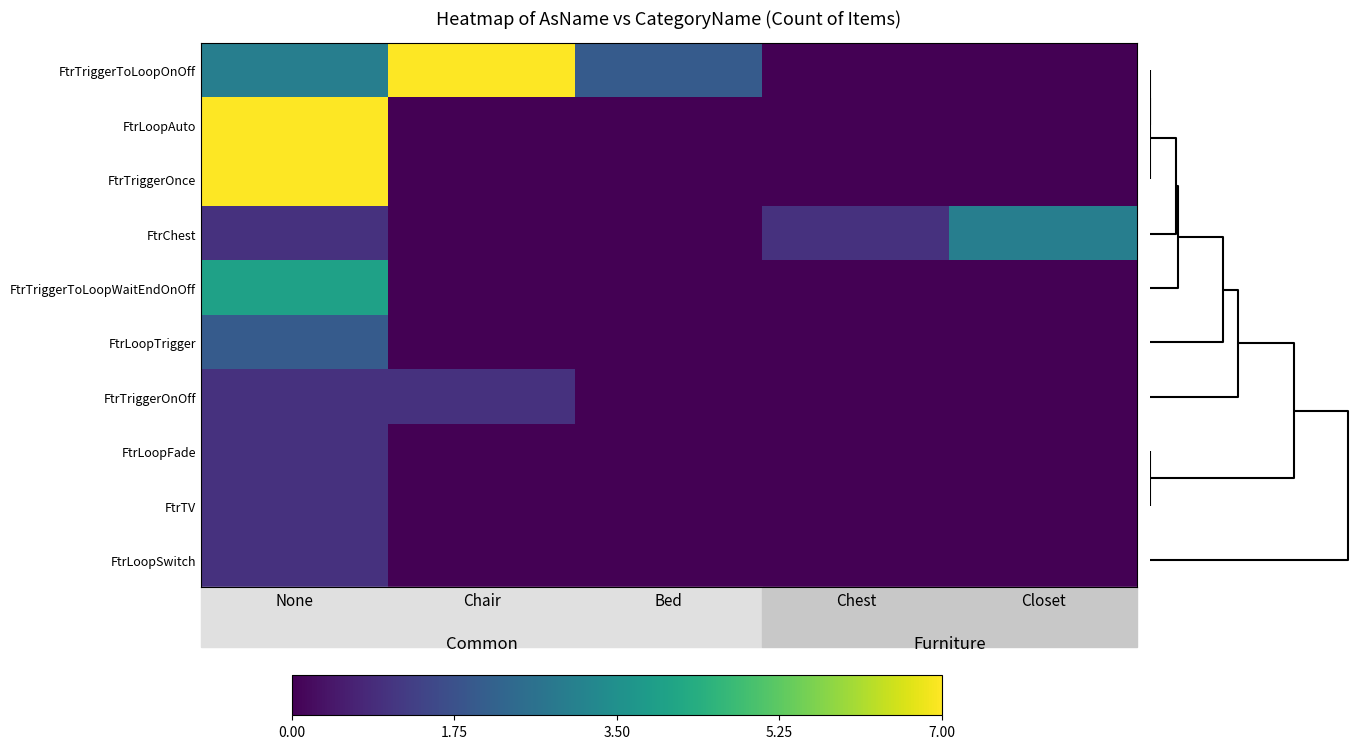

Reading left to right, extract all data points from this chart.

FtrTriggerToLoopOnOff: None=3	Chair=7	Bed=2	Chest=0	Closet=0
FtrLoopAuto: None=7	Chair=0	Bed=0	Chest=0	Closet=0
FtrTriggerOnce: None=7	Chair=0	Bed=0	Chest=0	Closet=0
FtrChest: None=1	Chair=0	Bed=0	Chest=1	Closet=3
FtrTriggerToLoopWaitEndOnOff: None=4	Chair=0	Bed=0	Chest=0	Closet=0
FtrLoopTrigger: None=2	Chair=0	Bed=0	Chest=0	Closet=0
FtrTriggerOnOff: None=1	Chair=1	Bed=0	Chest=0	Closet=0
FtrLoopFade: None=1	Chair=0	Bed=0	Chest=0	Closet=0
FtrTV: None=1	Chair=0	Bed=0	Chest=0	Closet=0
FtrLoopSwitch: None=1	Chair=0	Bed=0	Chest=0	Closet=0